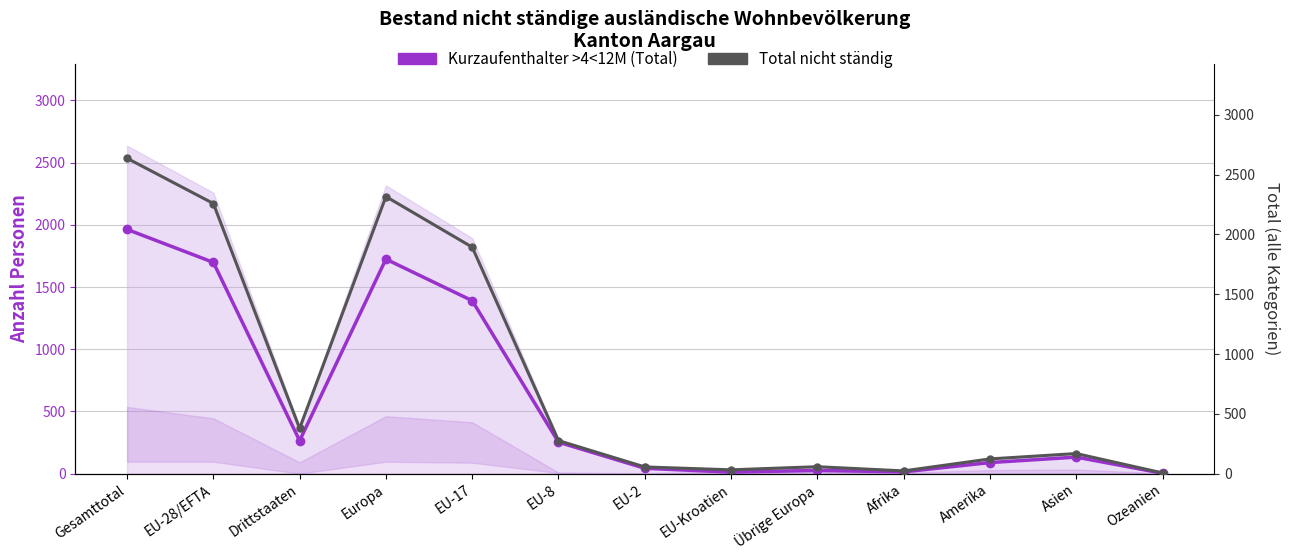

Where is Total nicht ständig nearest to the value 1321?

EU-17